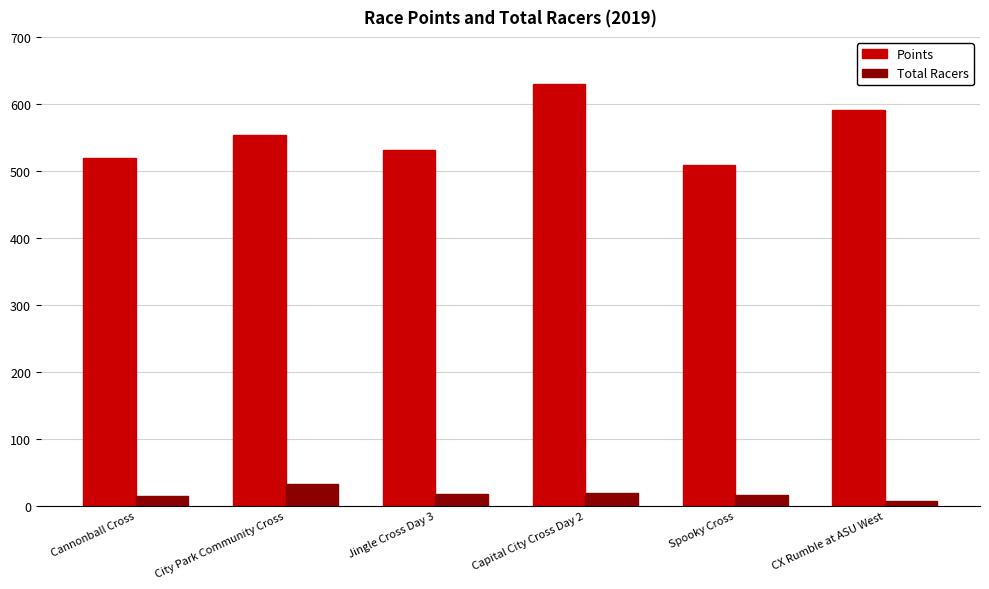

What is the minimum value for Total Racers?

7.0